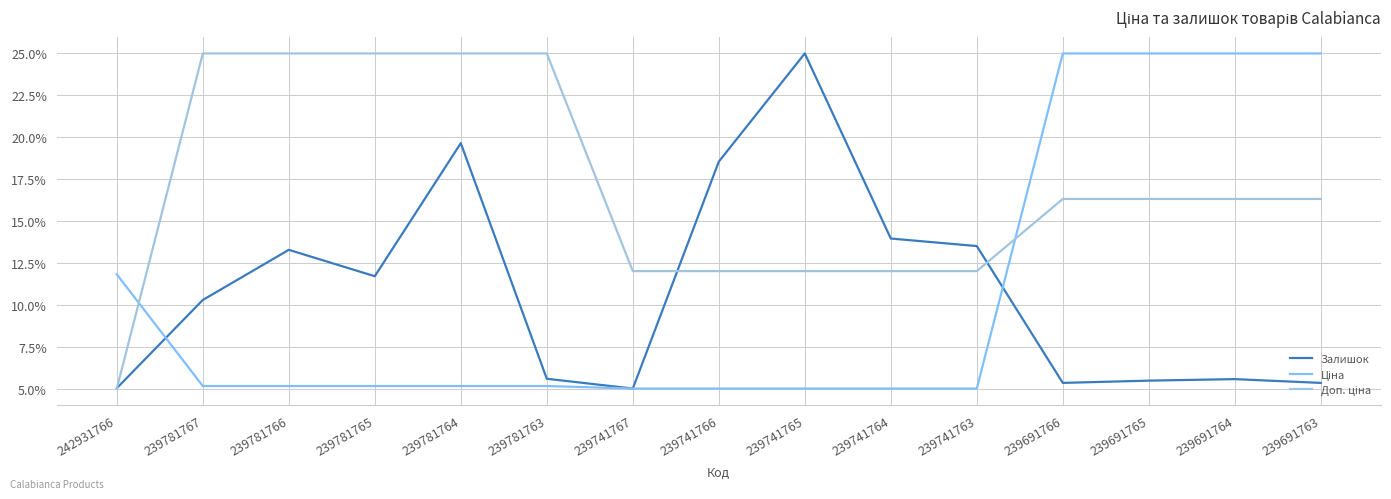

At which category is the sum across all series the highest?

239781764